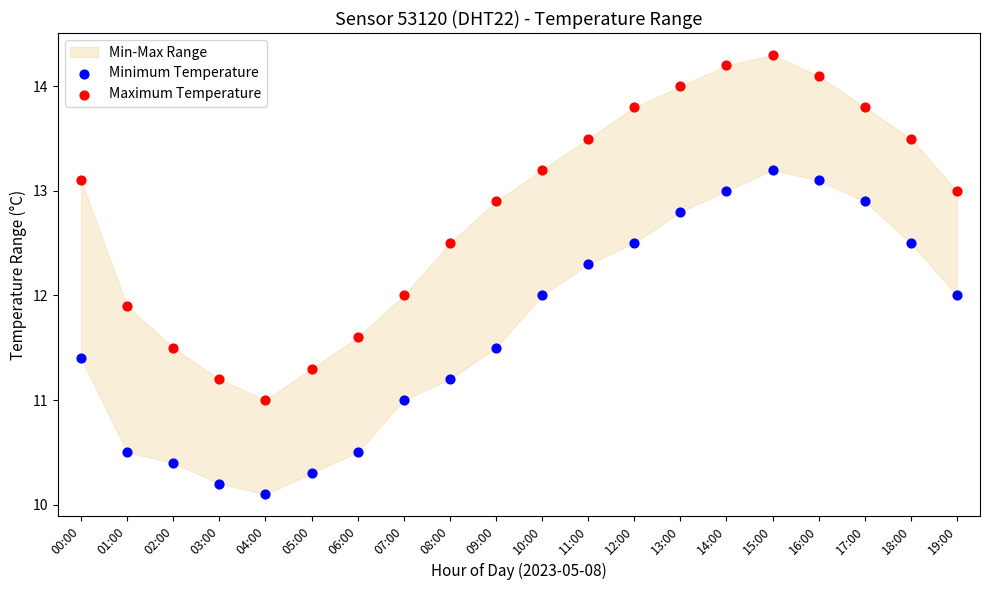

Across all data points, what is the range of Y values (max minus min)?

4.2